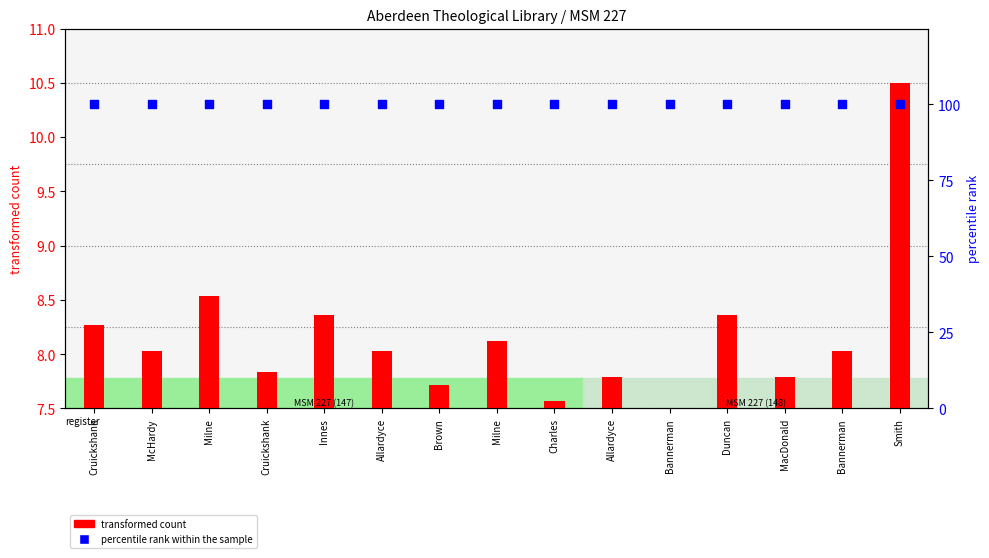

What are all the series names shown in the legend?

transformed count, percentile rank within the sample